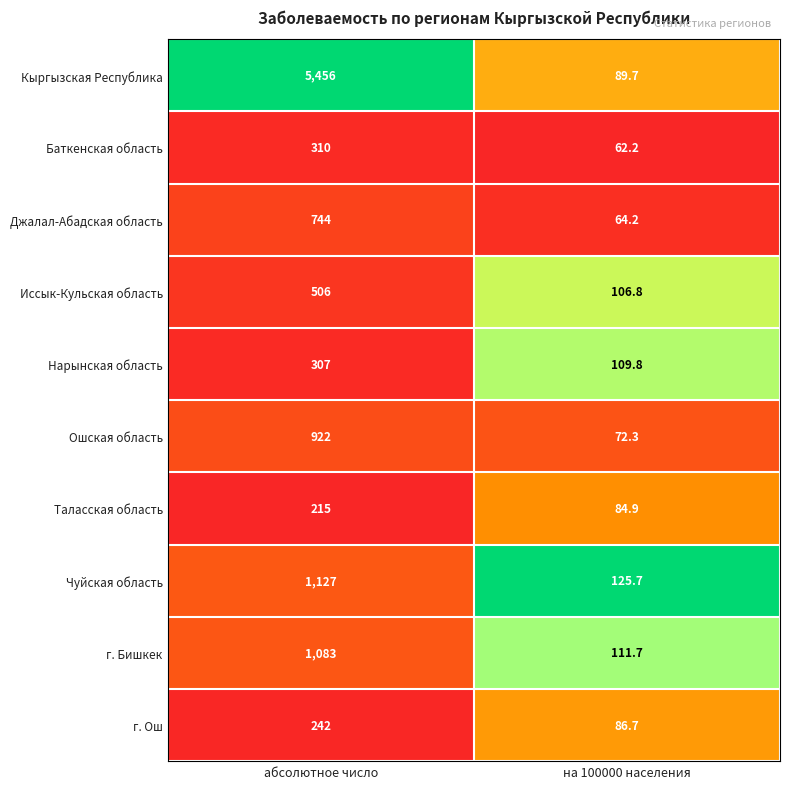

Is the value of Иссык-Кульская область at на 100000 населения greater than the value of г. Бишкек at на 100000 населения?

No